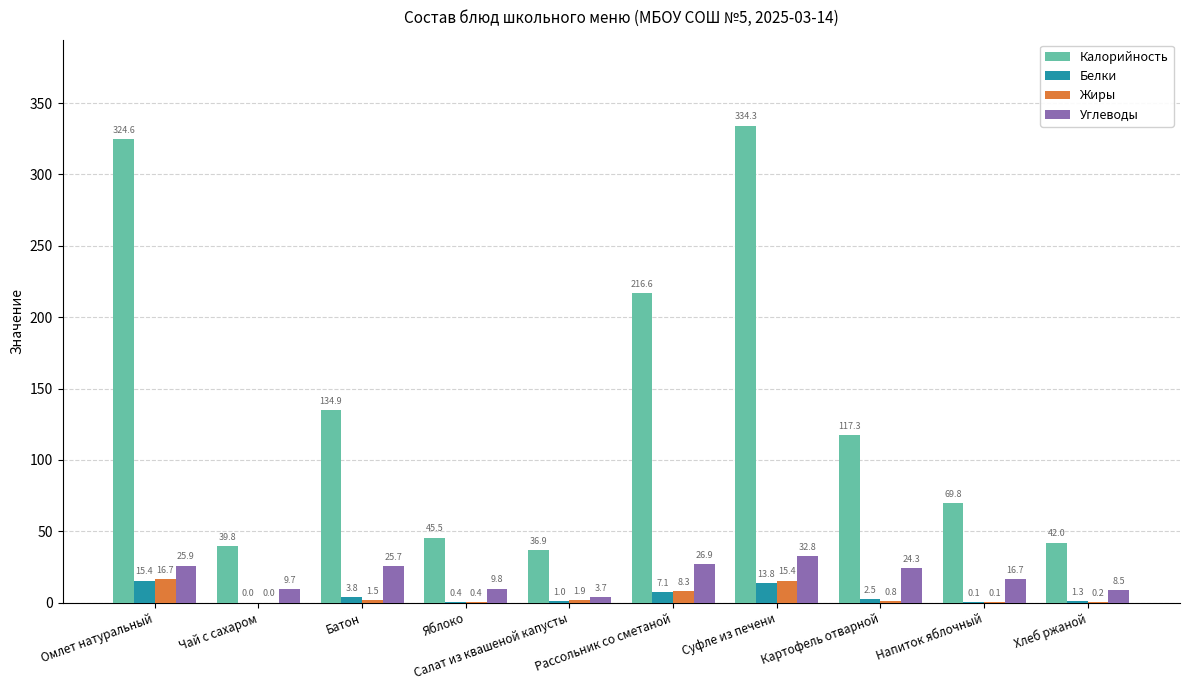

True or false: Калорийность has a value of 42.0 at Хлеб ржаной.

True